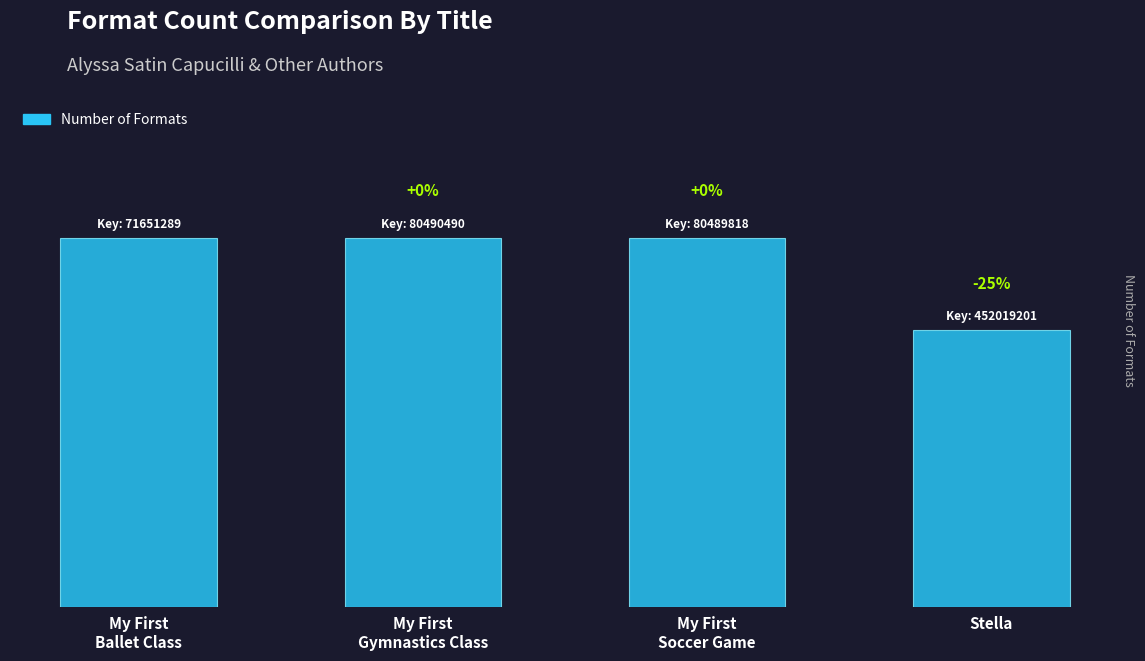

What is the label of the 4th bar from the left?

Stella